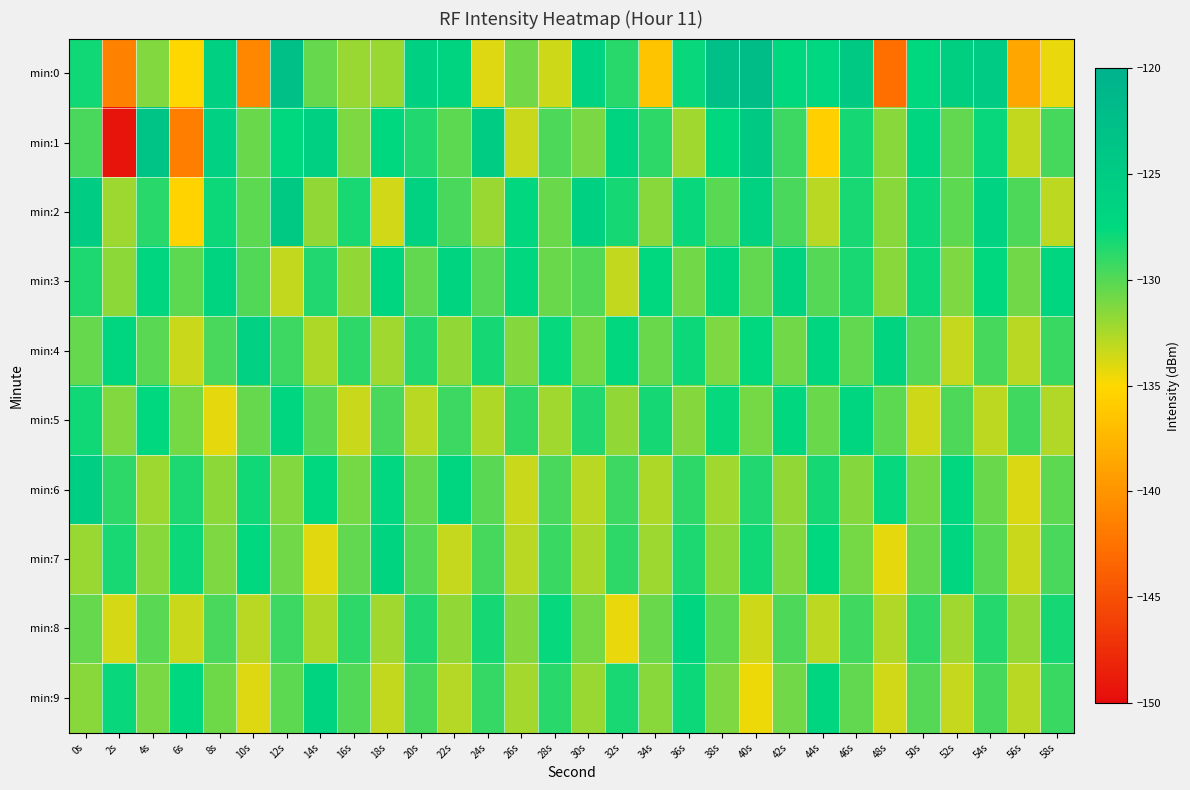

Between 30s and 56s, which series saw the biggest shift?

min:0